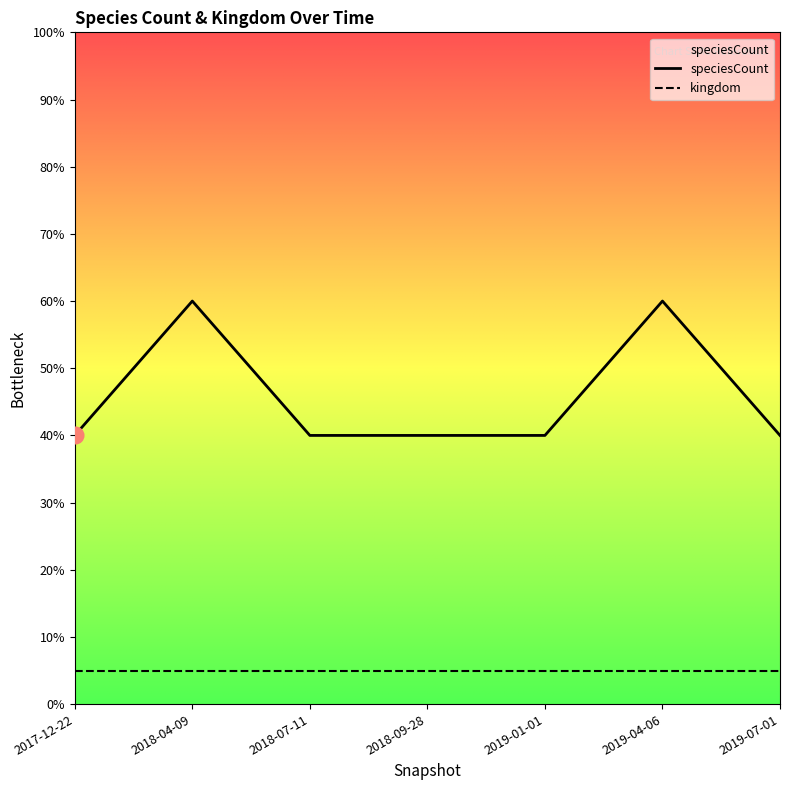

Rank the series by their average value, from lowest to highest.

kingdom, speciesCount